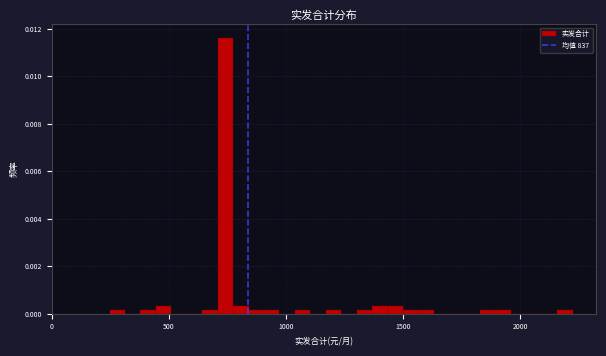

Read against the x-axis, roughly where is the centre of the tallest bar?

750